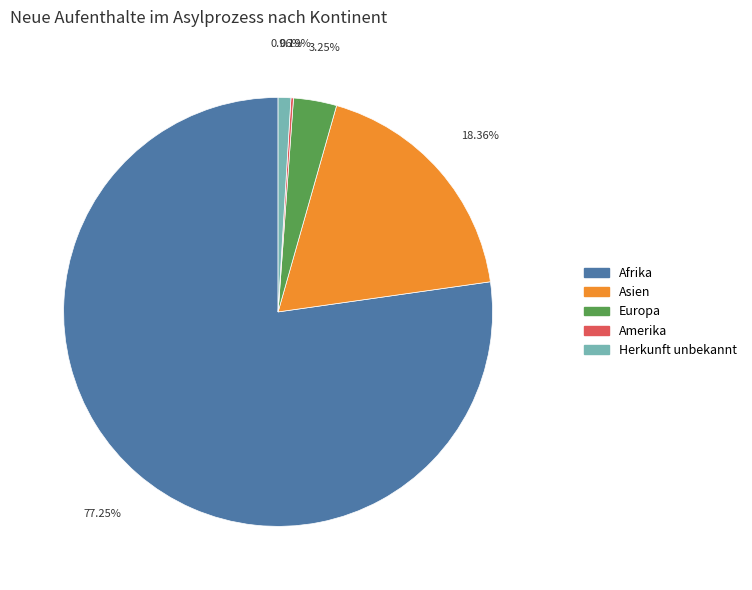

Does Afrika represent more than half of the total?

Yes